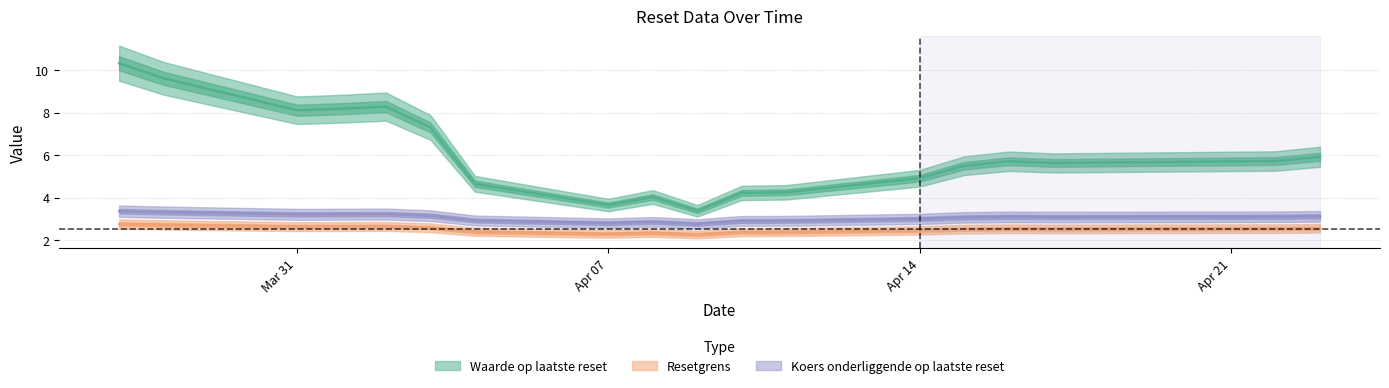

Rank the series by their maximum value, from highest to lowest.

Waarde op laatste reset, Koers onderliggende op laatste reset, Resetgrens